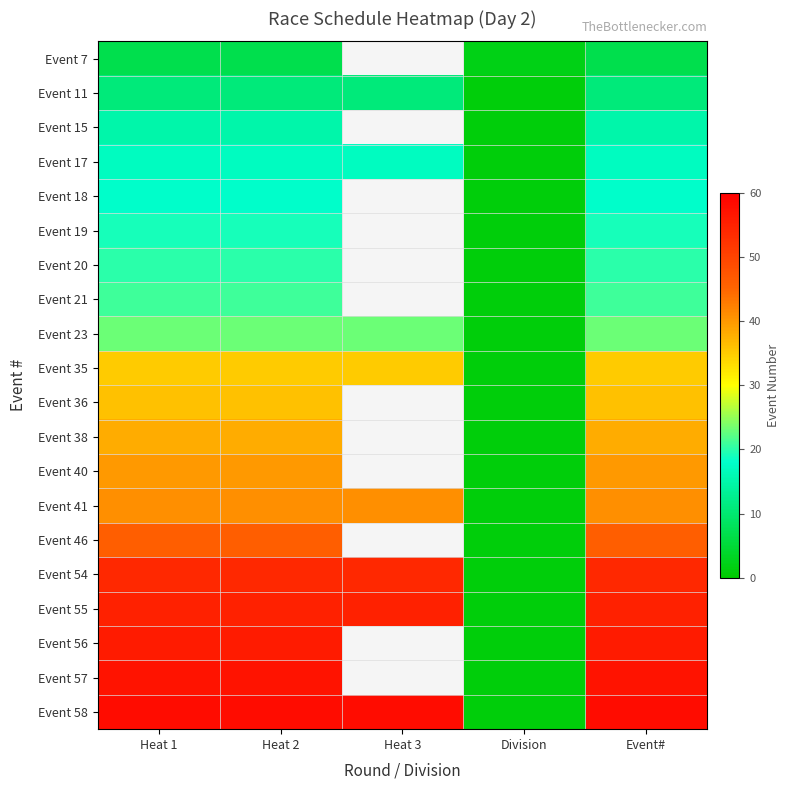

What is the difference between the Event 11 values at Heat 2 and Division?

10.0